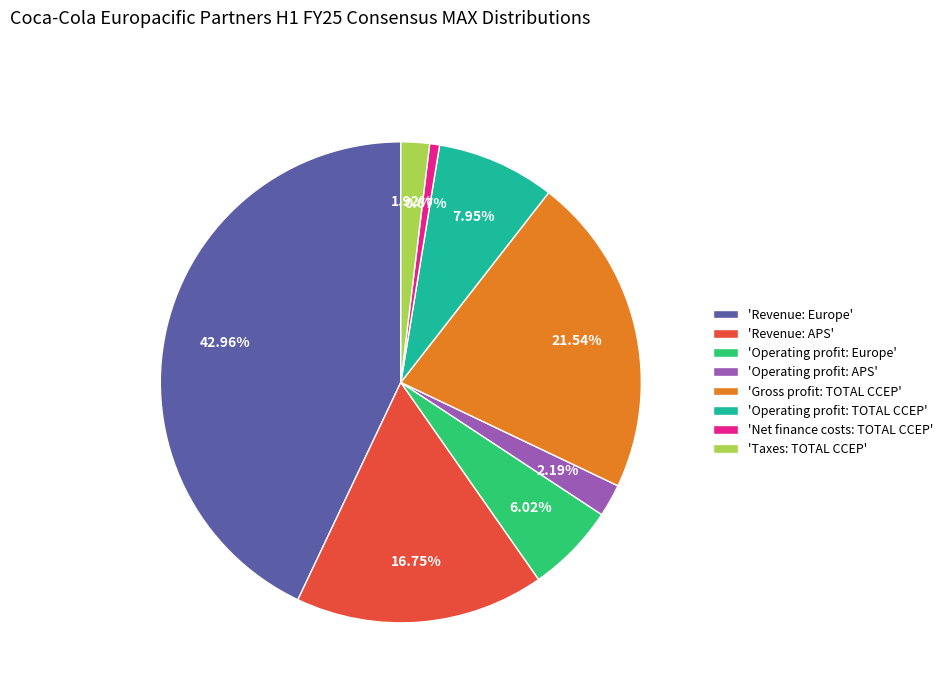

Which slice is the largest?

'Revenue: Europe'